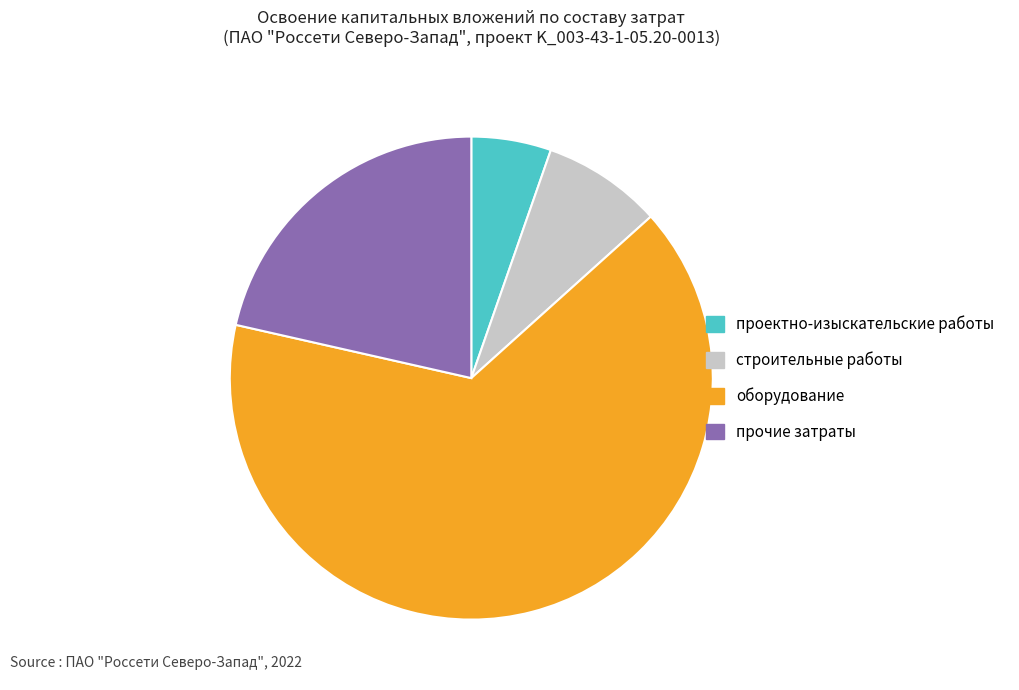

Which category has the biggest portion of the pie?

оборудование